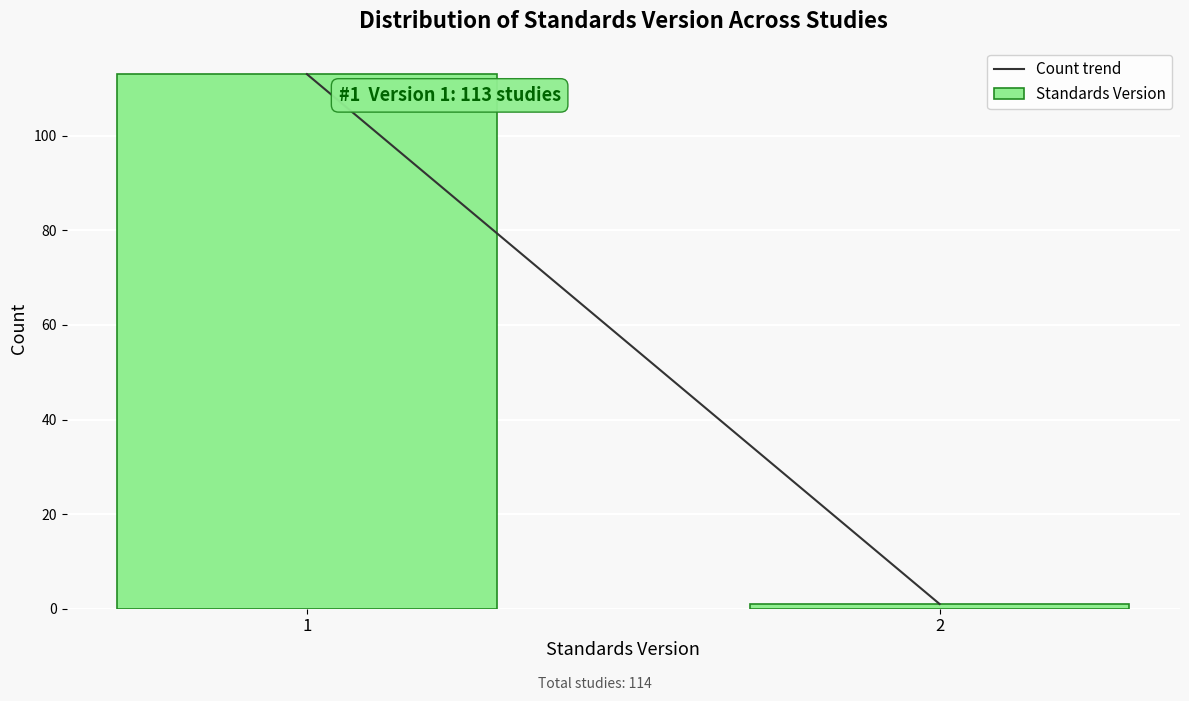

Reading left to right, what are all the values shown in this chart?

113	1